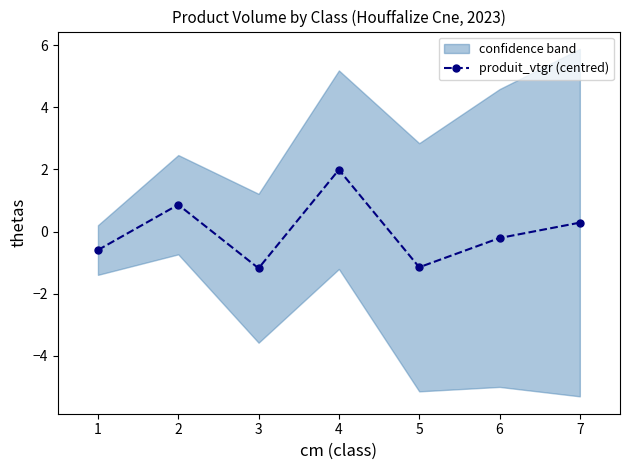

What is the value of the produit_vtgr (centred) point at the 7th from the left?

0.3